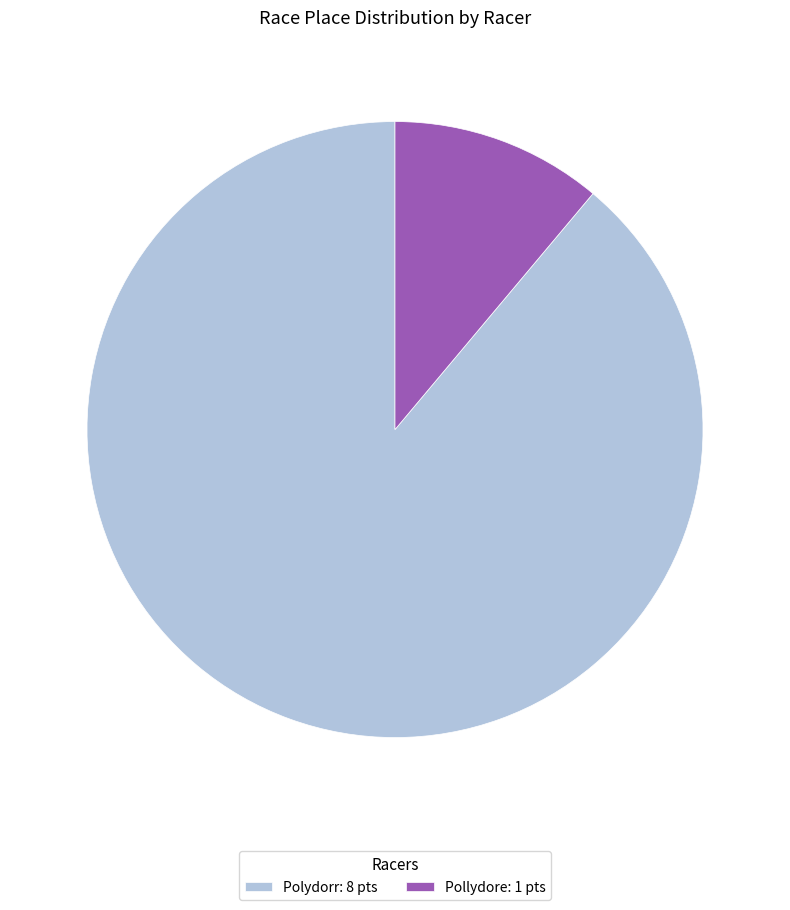

Between Pollydore: 1 pts and Polydorr: 8 pts, which is larger?

Polydorr: 8 pts